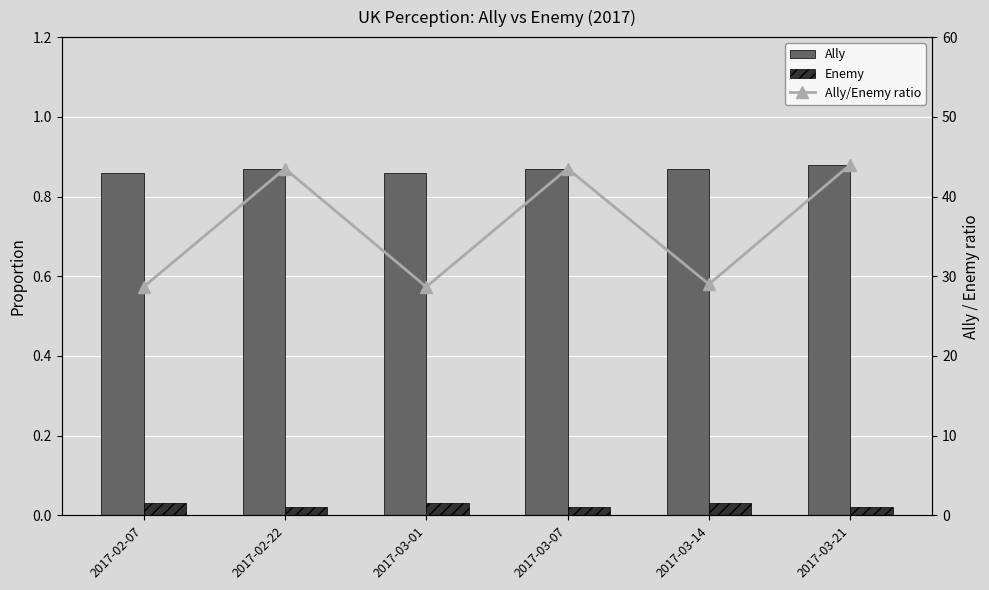

Is it true that Ally/Enemy ratio equals 22.0 at 2017-03-21?

False